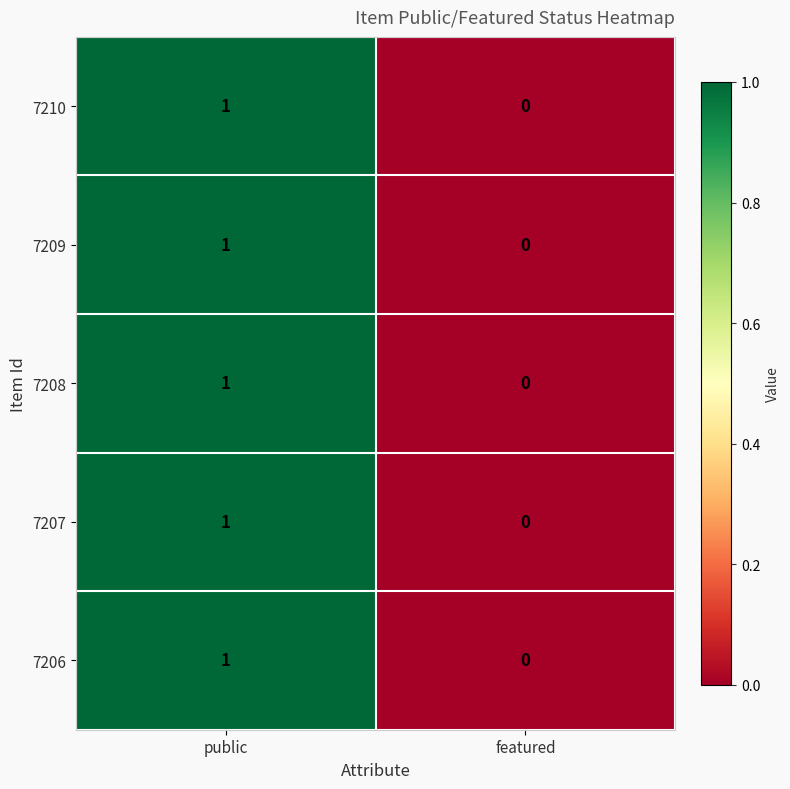

The value of 7209 at featured is -1. True or false?

False